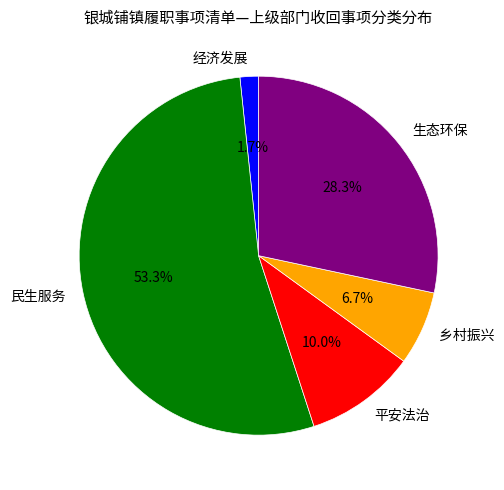

Is it true that 平安法治 is 10% of the pie?

True